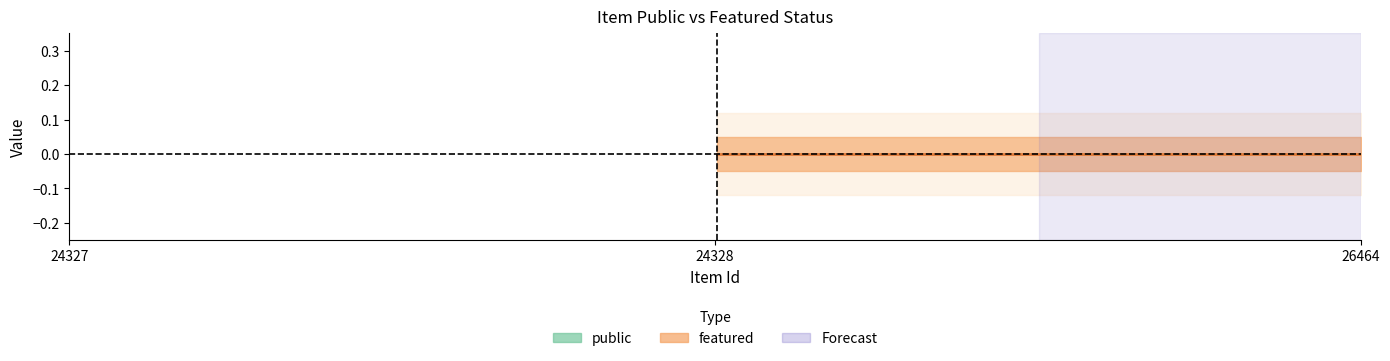

List the labels in order of featured value, smallest first.

24327, 24328, 26464